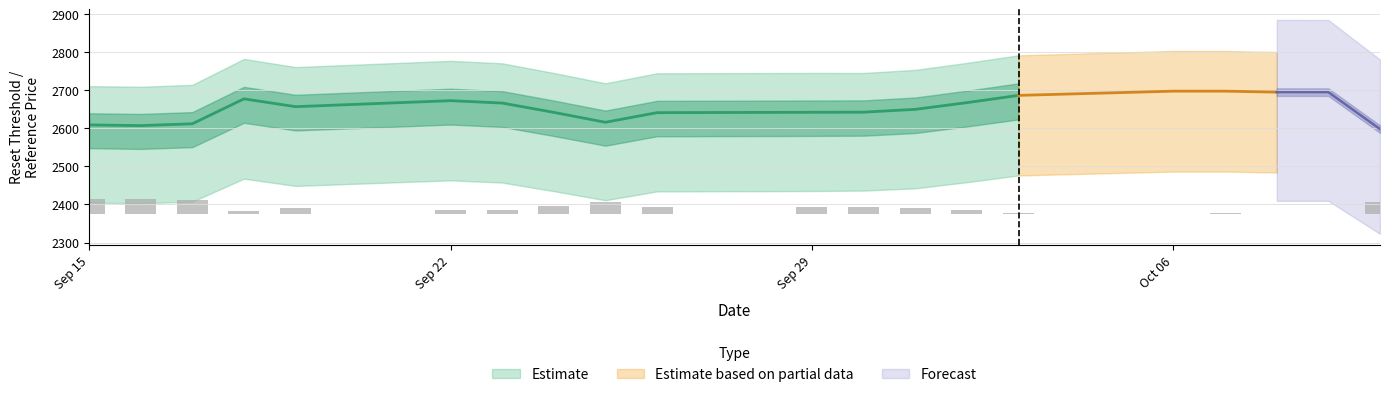

What is the average value of the reset_threshold series?

2653.6